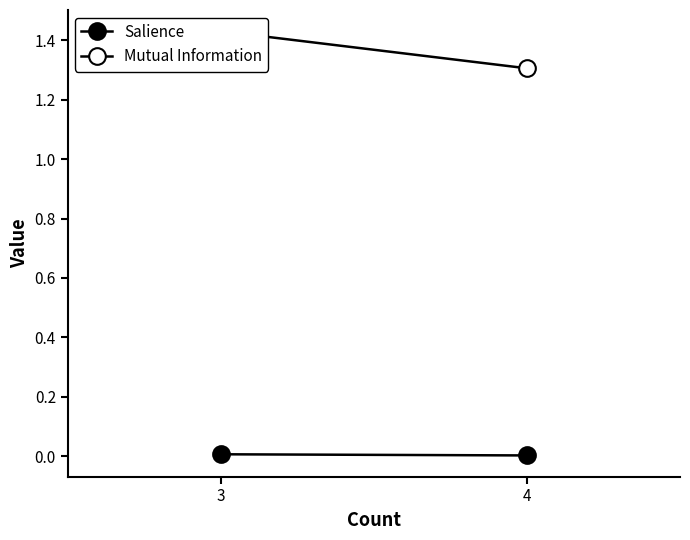

What is the spread (max minus min) of values at 3?

1.4